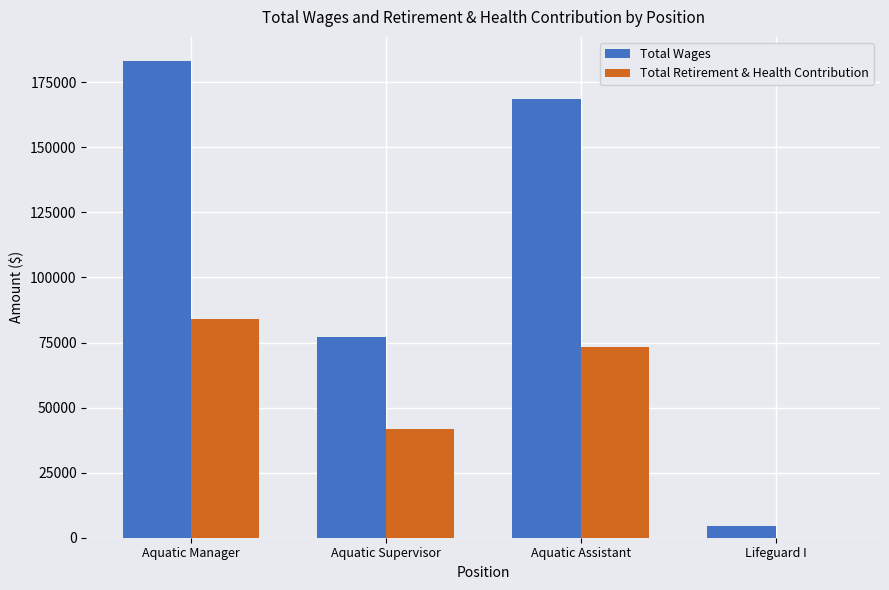

How many groups of bars are there?

4